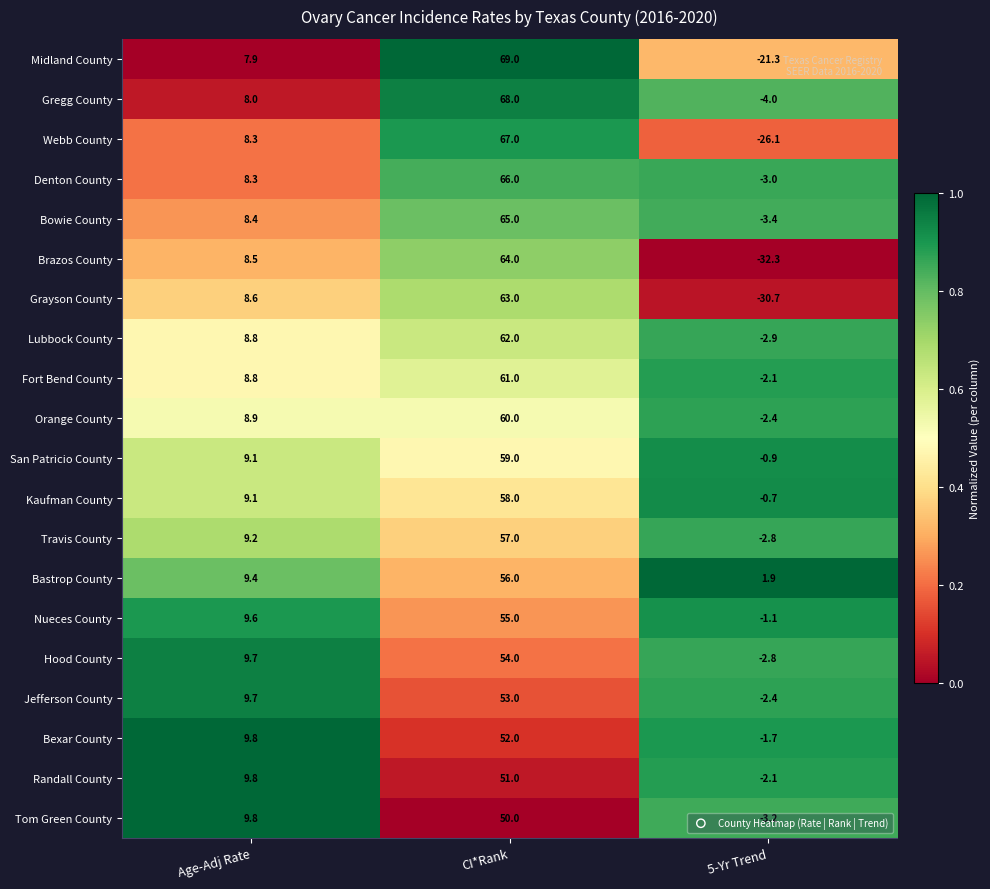

What is the difference between the highest and lowest values at Age-Adj Rate?

1.9